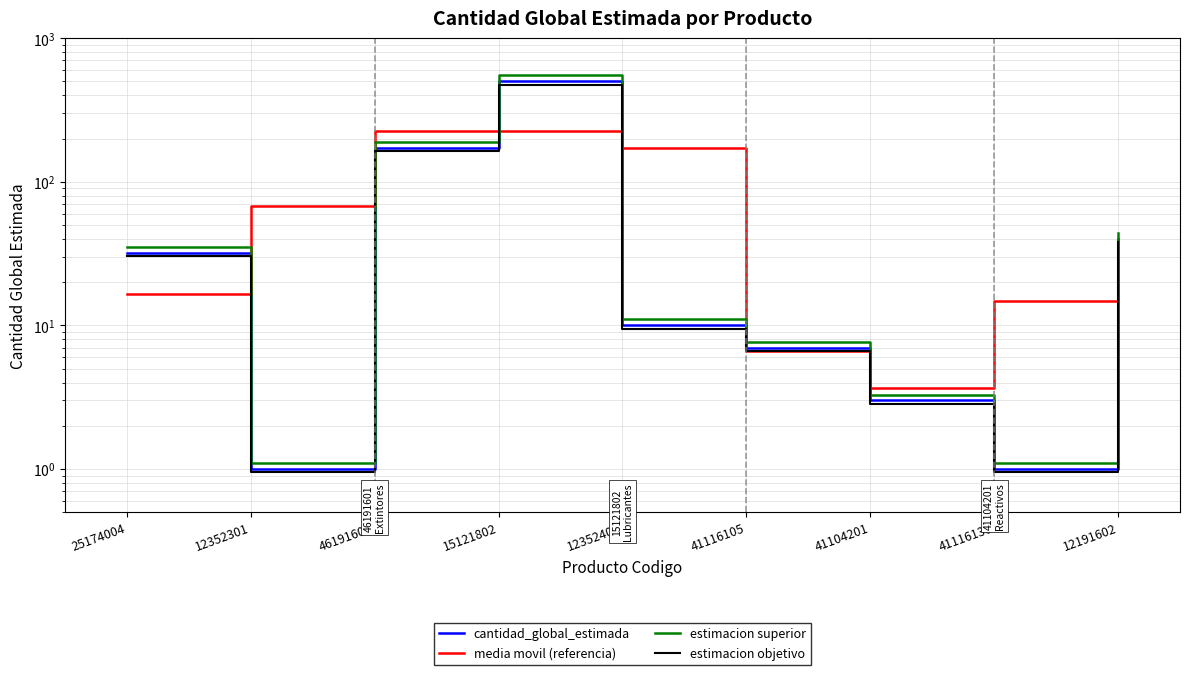

What are all the series names shown in the legend?

cantidad_global_estimada, media movil (referencia), estimacion superior, estimacion objetivo